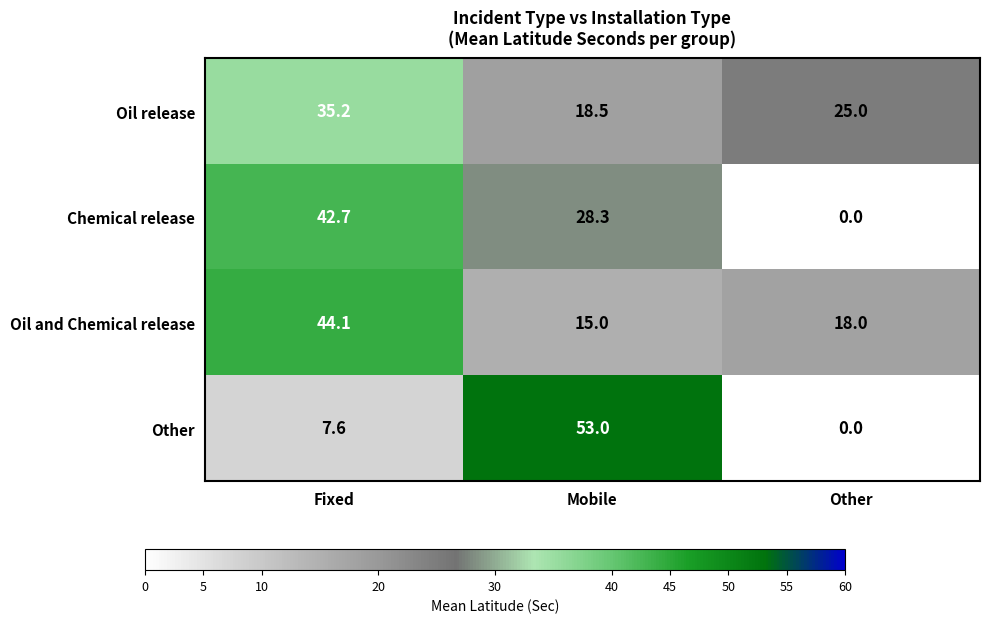

How many values in the Oil and Chemical release series are below 18?

1